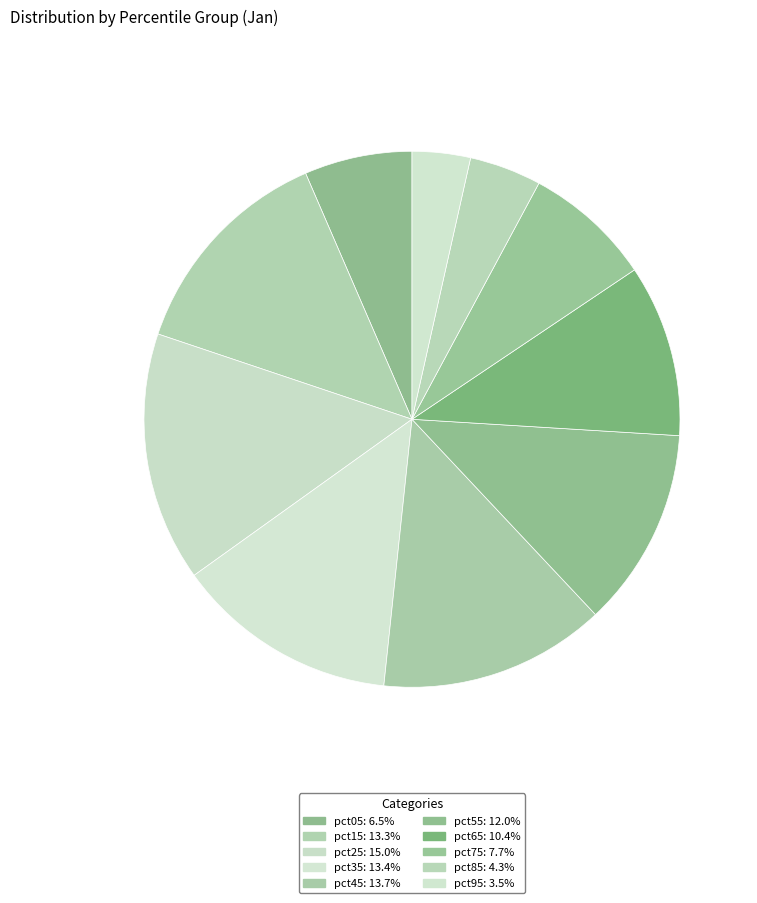

The pct75 slice represents 20% of the pie. True or false?

False